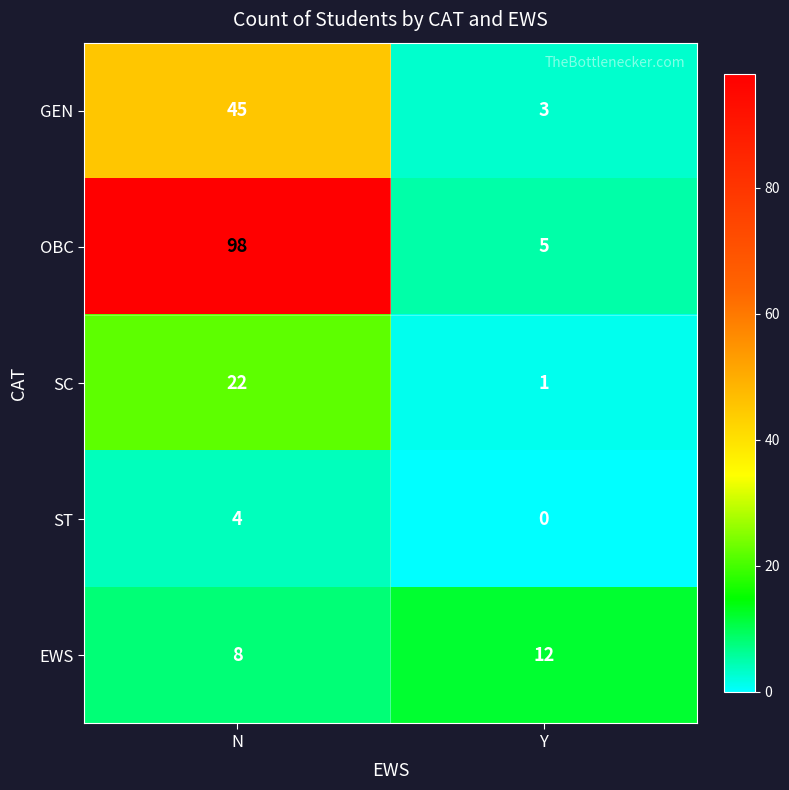

Which series has the largest total across all categories?

OBC